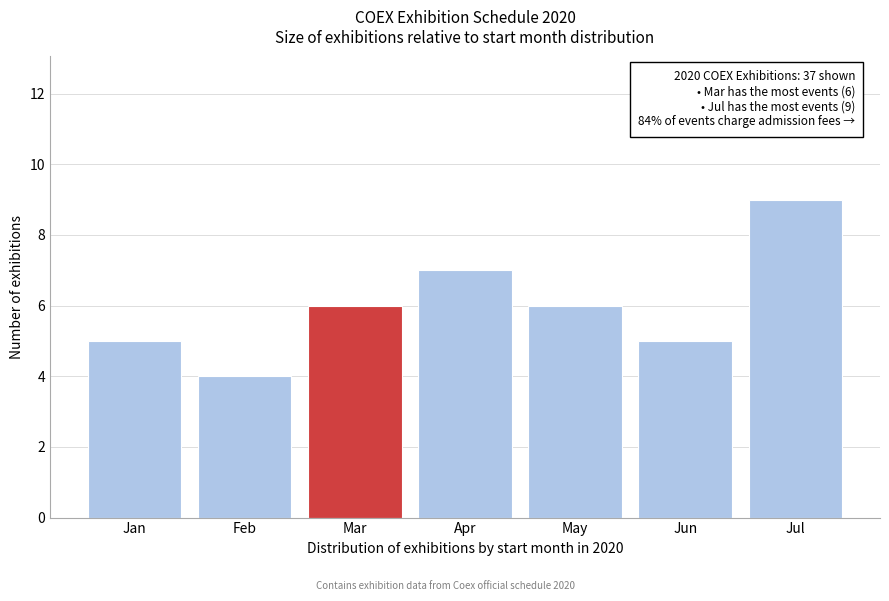

Reading left to right, what are all the values shown in this chart?

Jan=5	Feb=4	Mar=6	Apr=7	May=6	Jun=5	Jul=9